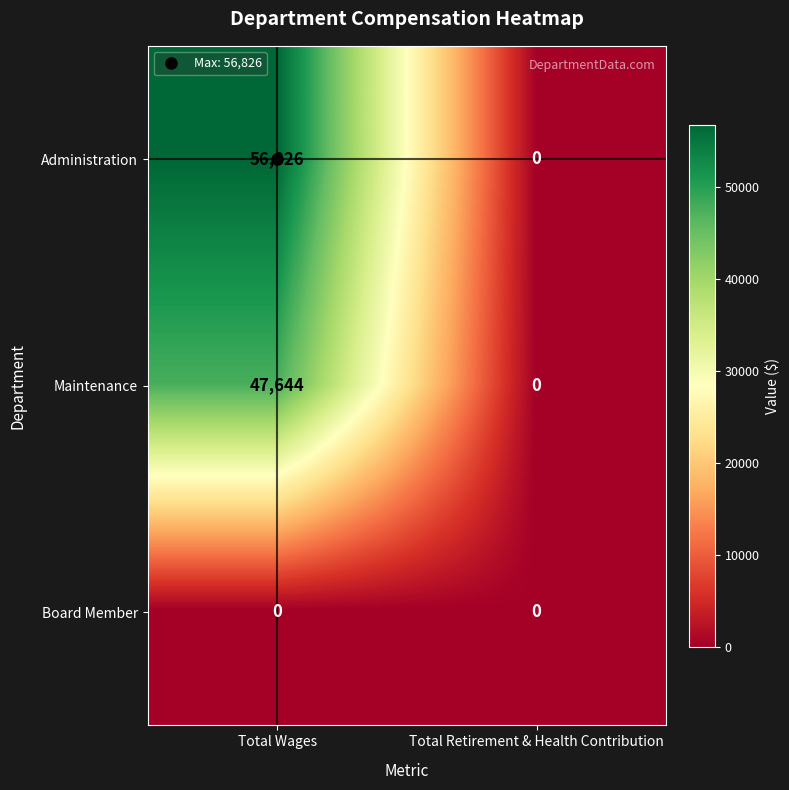

True or false: Board Member has a value of 0 at Total Wages.

True